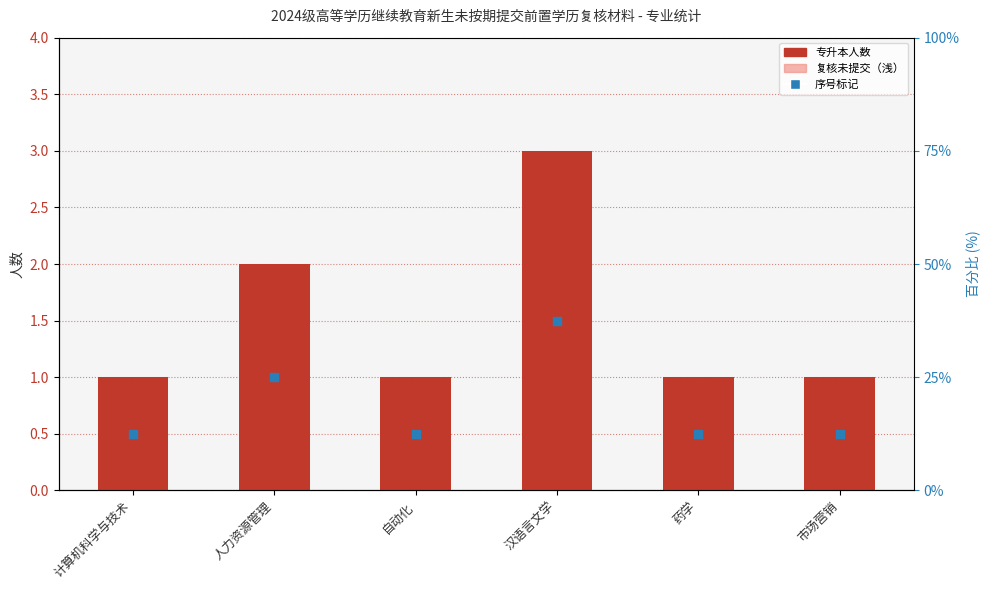

Is the value of 复核未提交（浅） at 人力资源管理 greater than the value of 专升本人数 at 自动化?

Yes